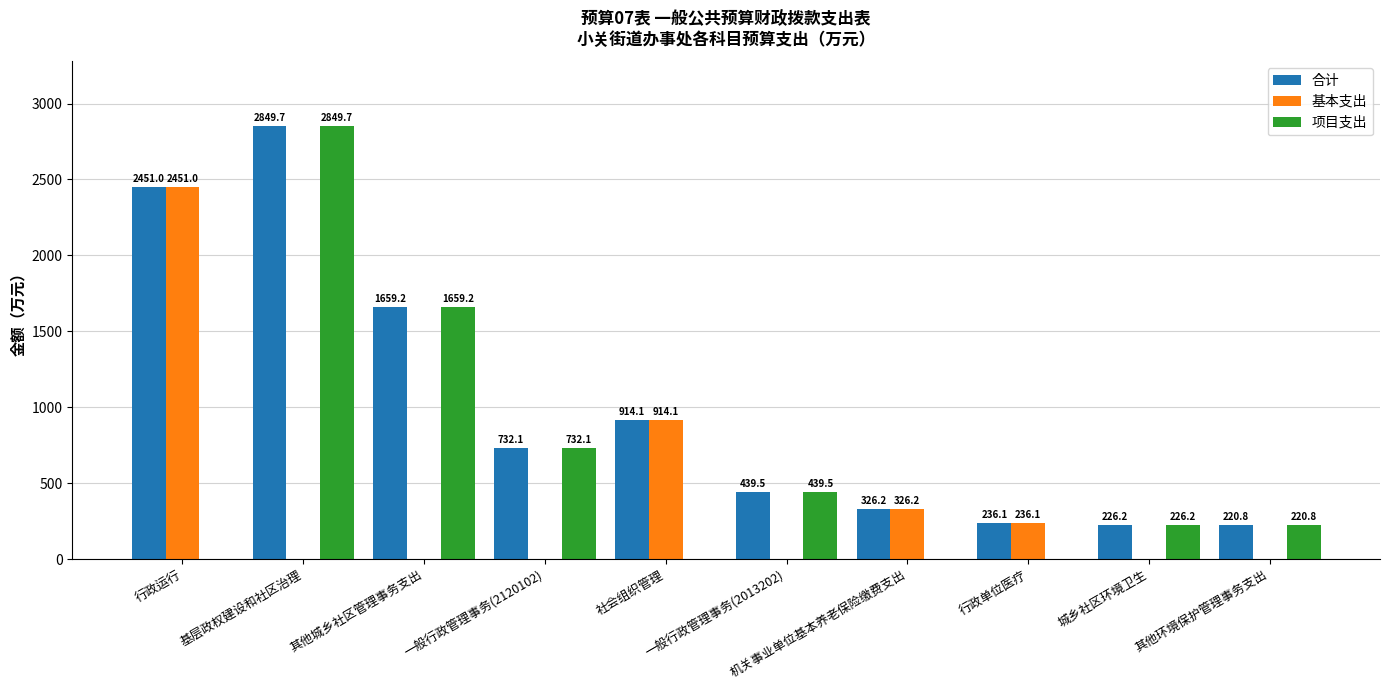

At which label does 项目支出 first exceed 226?

基层政权建设和社区治理